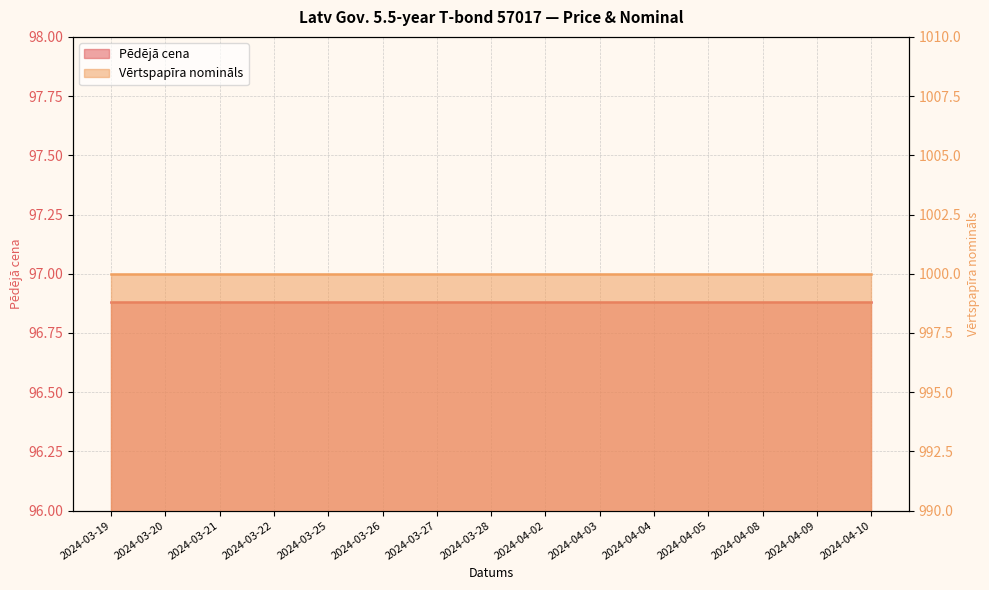

At which category is the sum across all series the highest?

2024-03-19